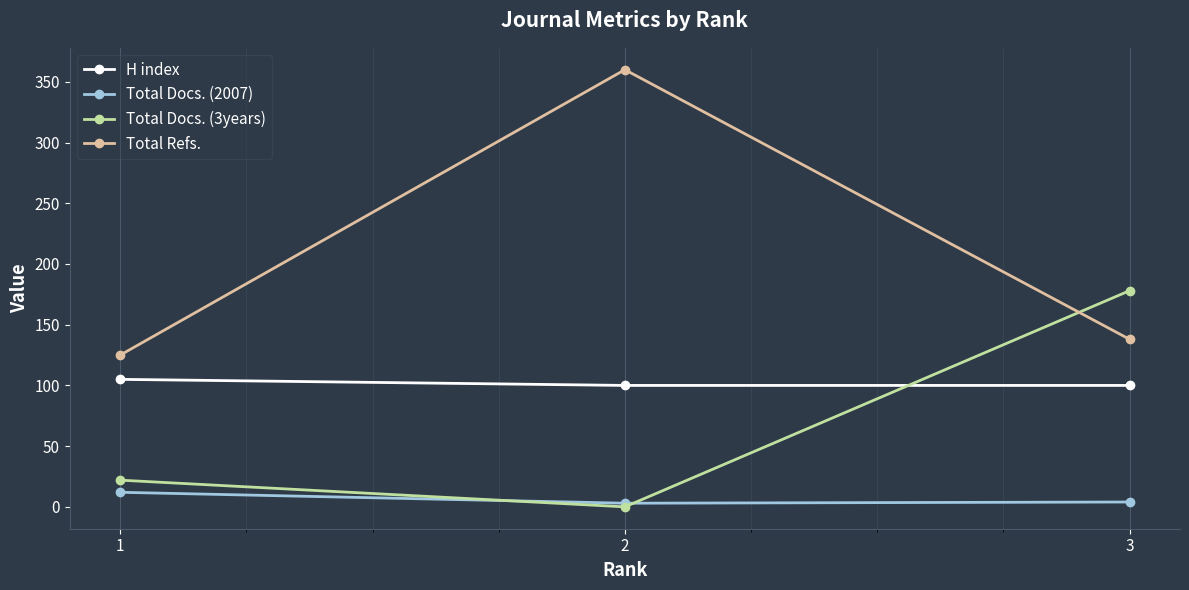

The value of Total Refs. at 1 is 28. True or false?

False